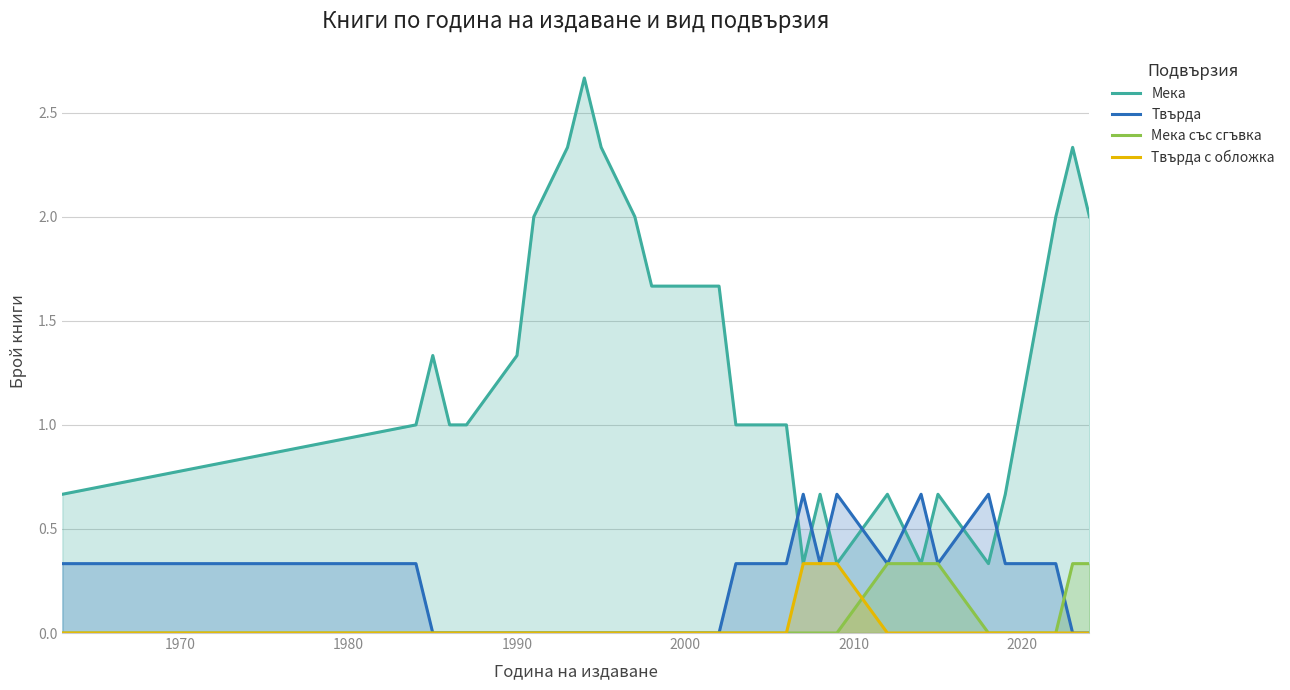

What is the average value of the Мека със сгъвка series?

0.1